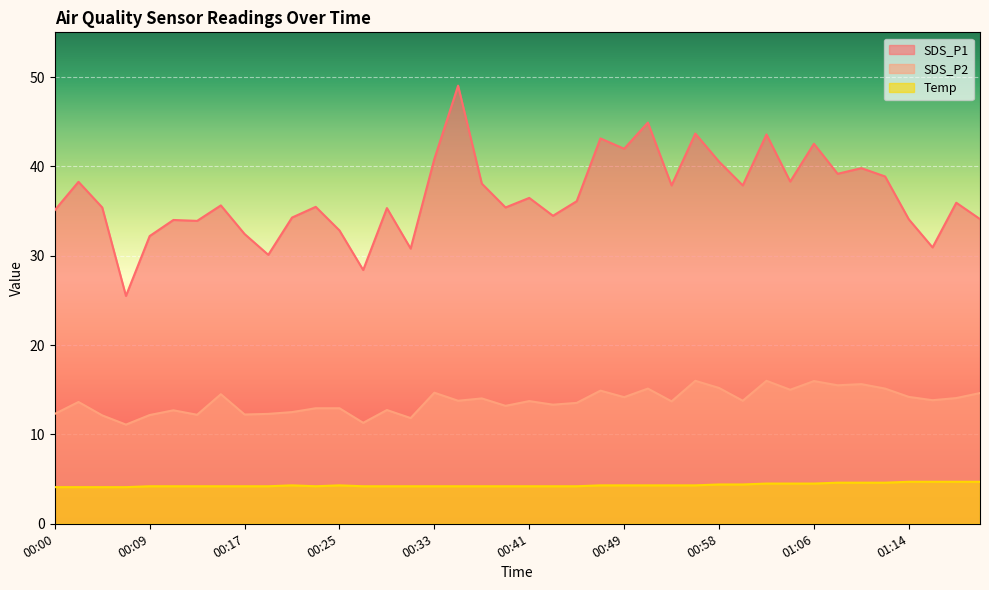

Where does the SDS_P1 series first go above 35?

00:00